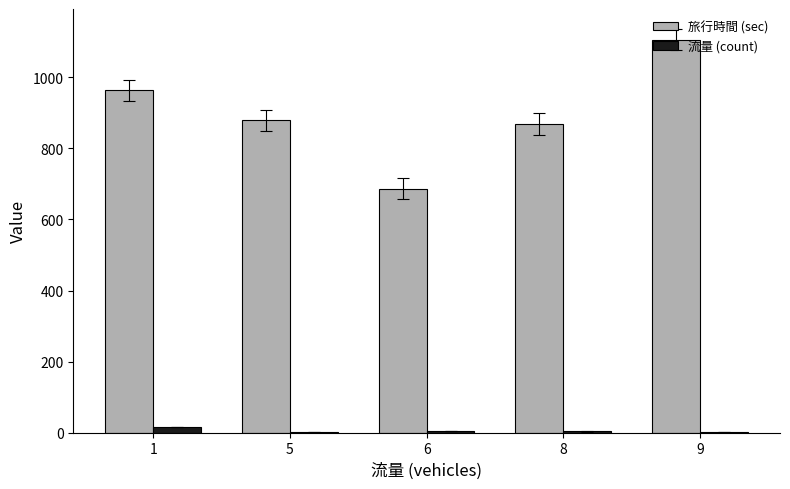

What is the sum of all 流量 (count) values?

25